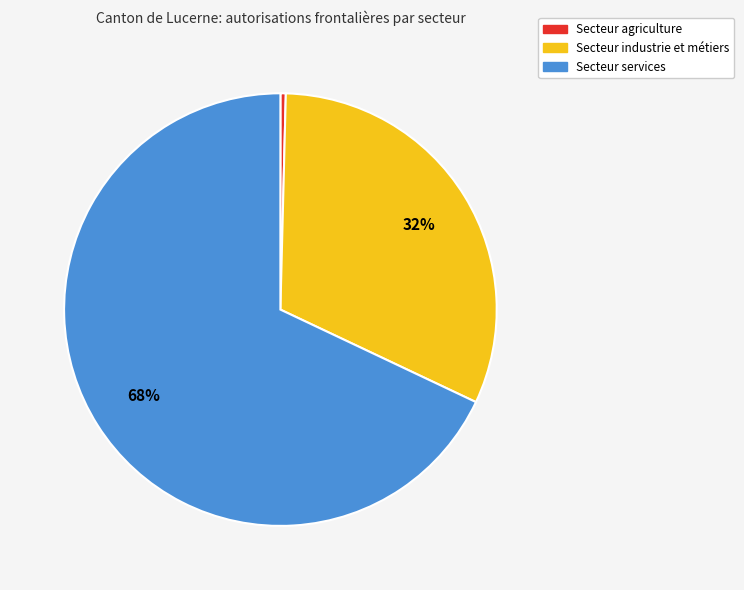

True or false: Secteur services accounts for 79% of the total.

False